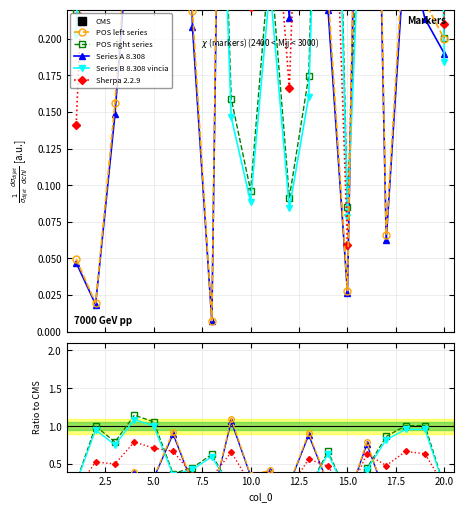

Count the number of data series in this chart.

6